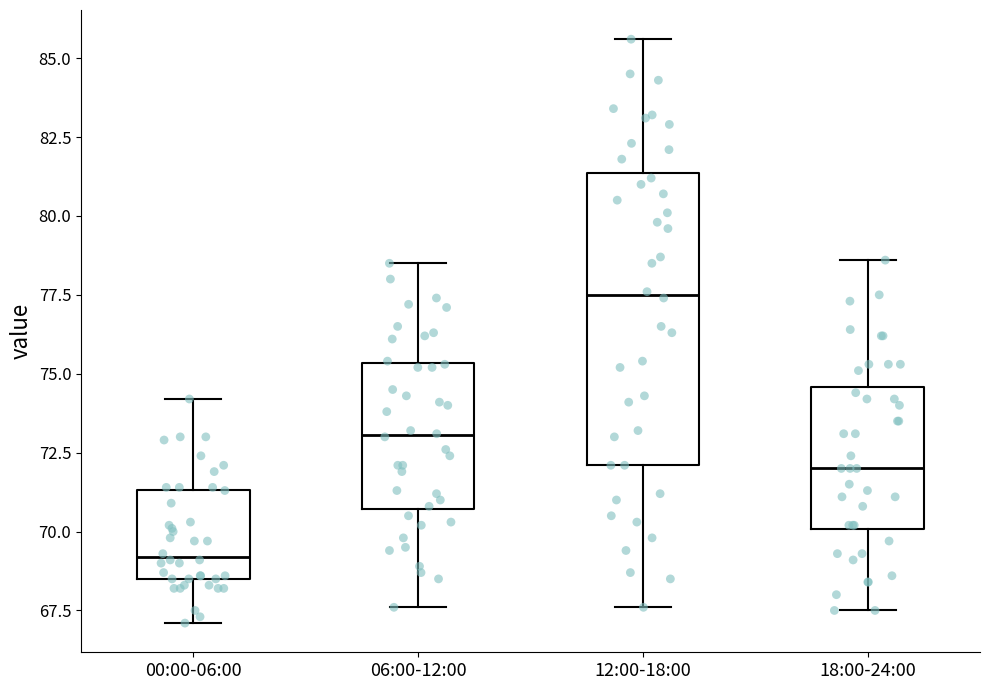

Reading left to right, read every box against the y-axis: the position of its median line, the range the box covers, and the ends of its whiskers. The values are not printed on the chart, so give them approximately, as read against the axis.

00:00-06:00: median 69.0, box 68.5 to 71.5, whiskers 67.0 to 74.0
06:00-12:00: median 73.0, box 70.5 to 75.5, whiskers 67.5 to 78.5
12:00-18:00: median 77.5, box 72.0 to 81.5, whiskers 67.5 to 85.5
18:00-24:00: median 72.0, box 70.0 to 74.5, whiskers 67.5 to 78.5